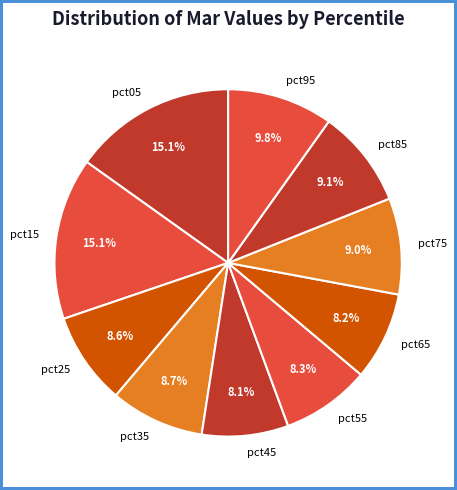

How many slices are in this pie chart?

10